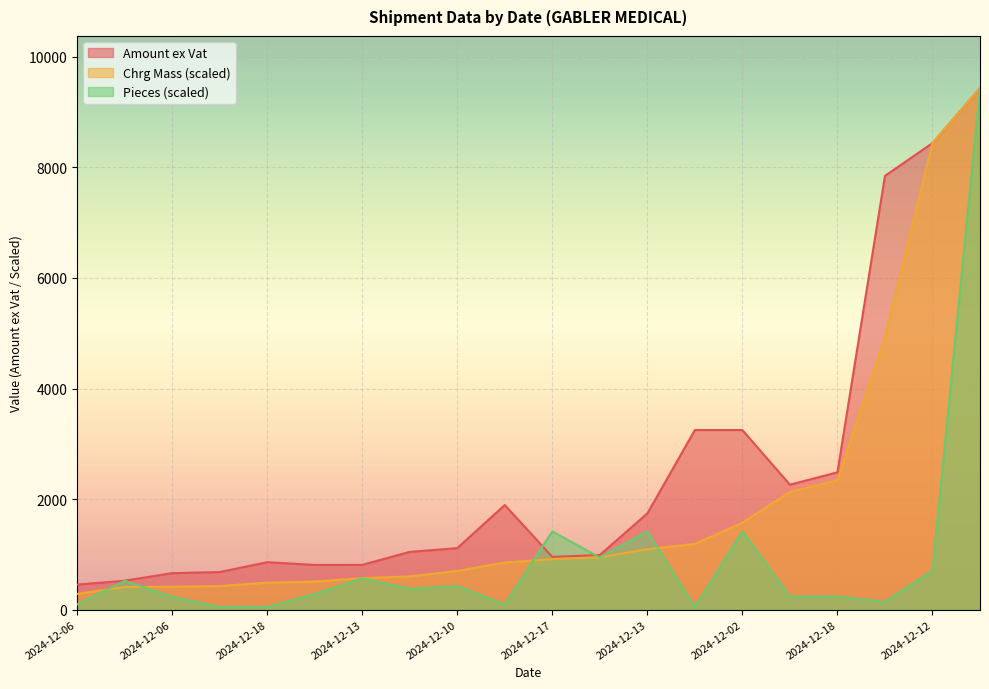

What is the spread (max minus min) of values at 2024-12-13?

112.6